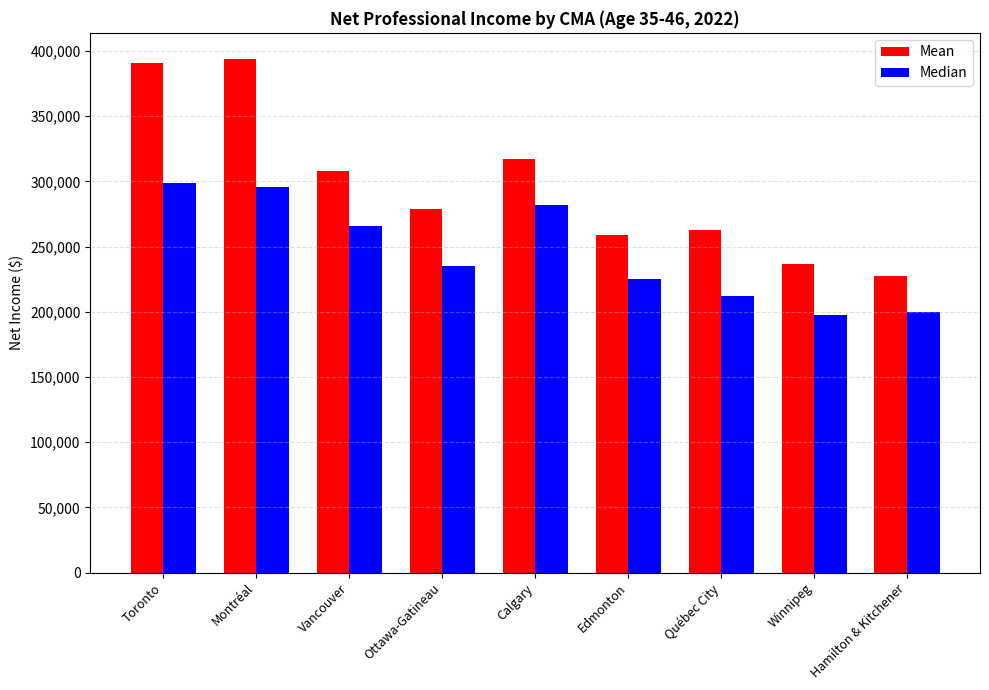

What is the difference between the second highest and second lowest values in the Mean series?

153660